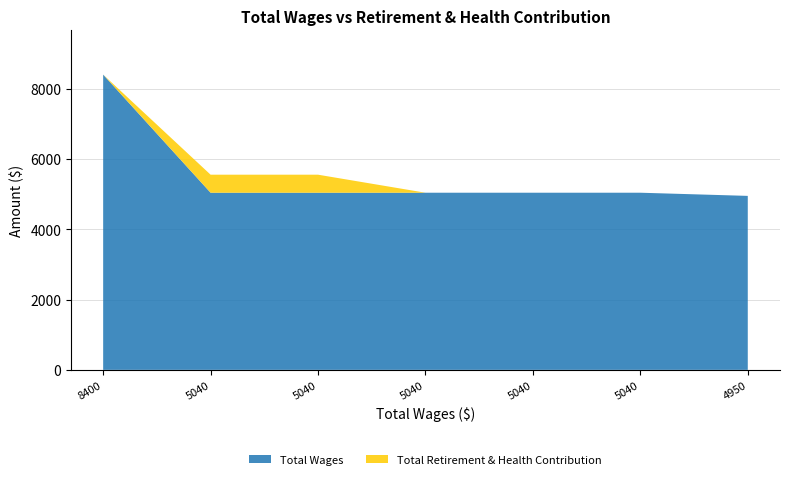

Reading left to right, what are all the values shown in this chart?

Total Retirement & Health Contribution: 0	513	513	0	0	0	0
Total Wages Base: 8400	5040	5040	5040	5040	5040	4950